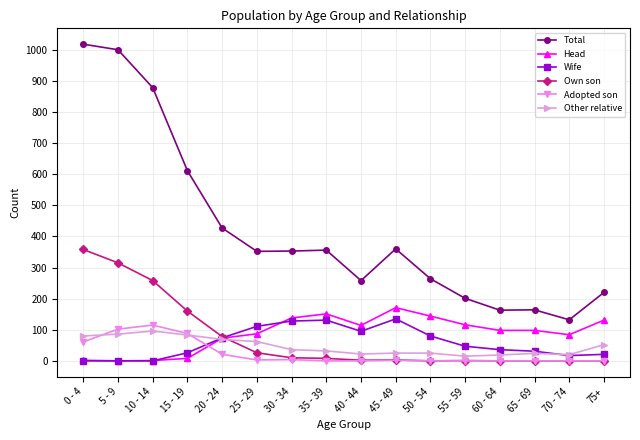

What is the maximum value for Head?

171